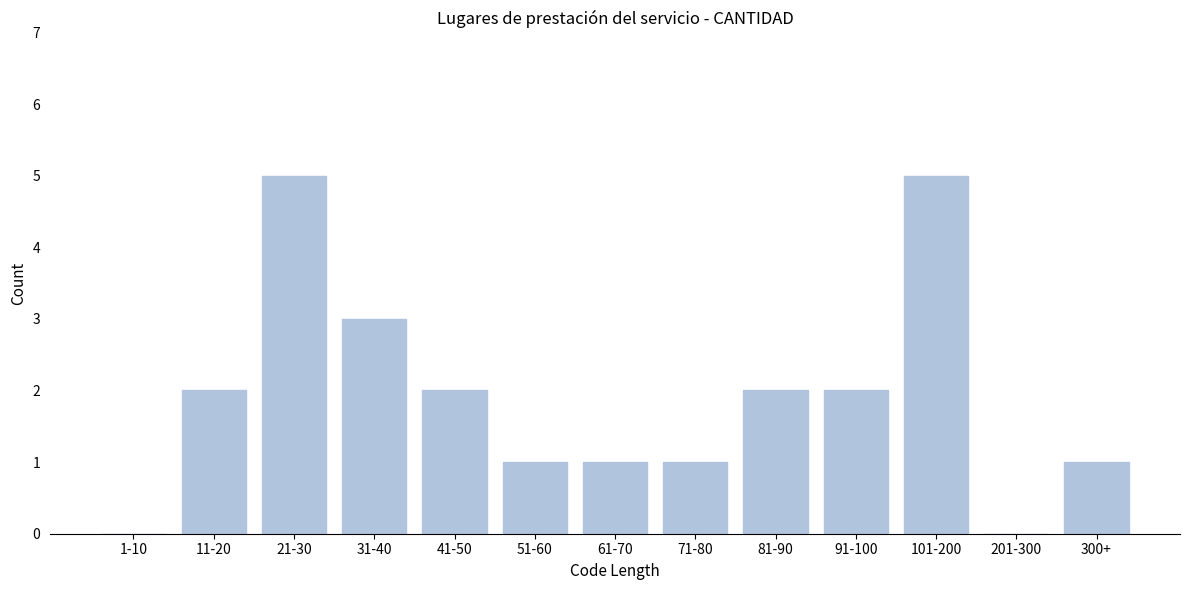

Reading left to right, extract all data points from this chart.

1-10=0	11-20=2	21-30=5	31-40=3	41-50=2	51-60=1	61-70=1	71-80=1	81-90=2	91-100=2	101-200=5	201-300=0	300+=1